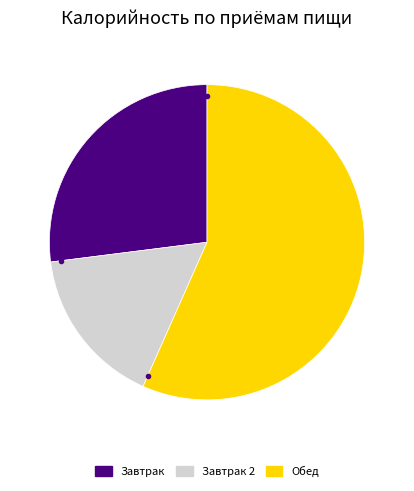

What is the largest slice in the pie chart?

Обед